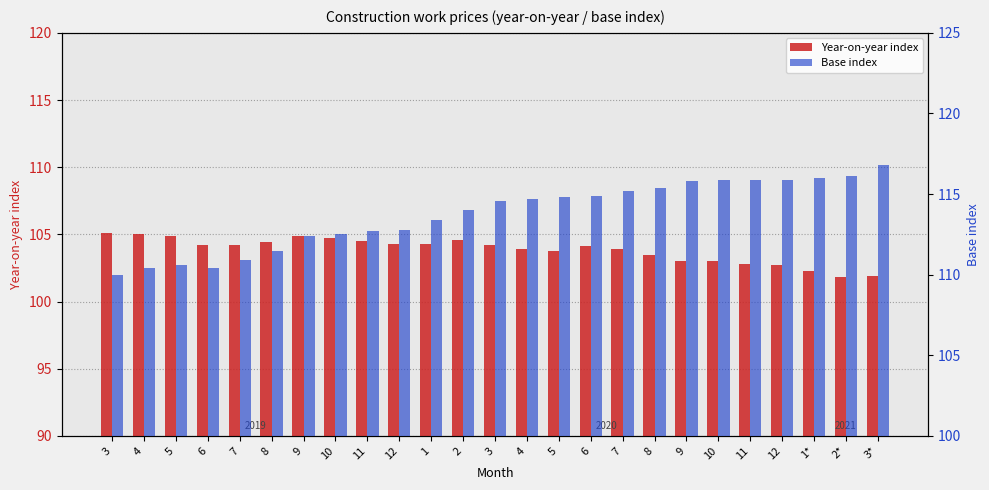

Between 9 and 3*, which series saw the biggest shift?

Year-on-year index